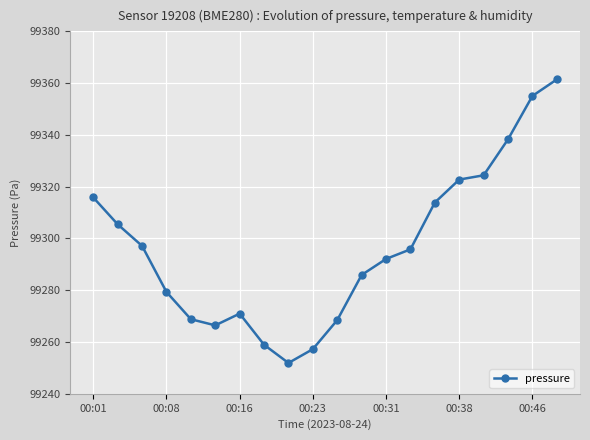

What is the difference between the maximum and minimum values?

109.5